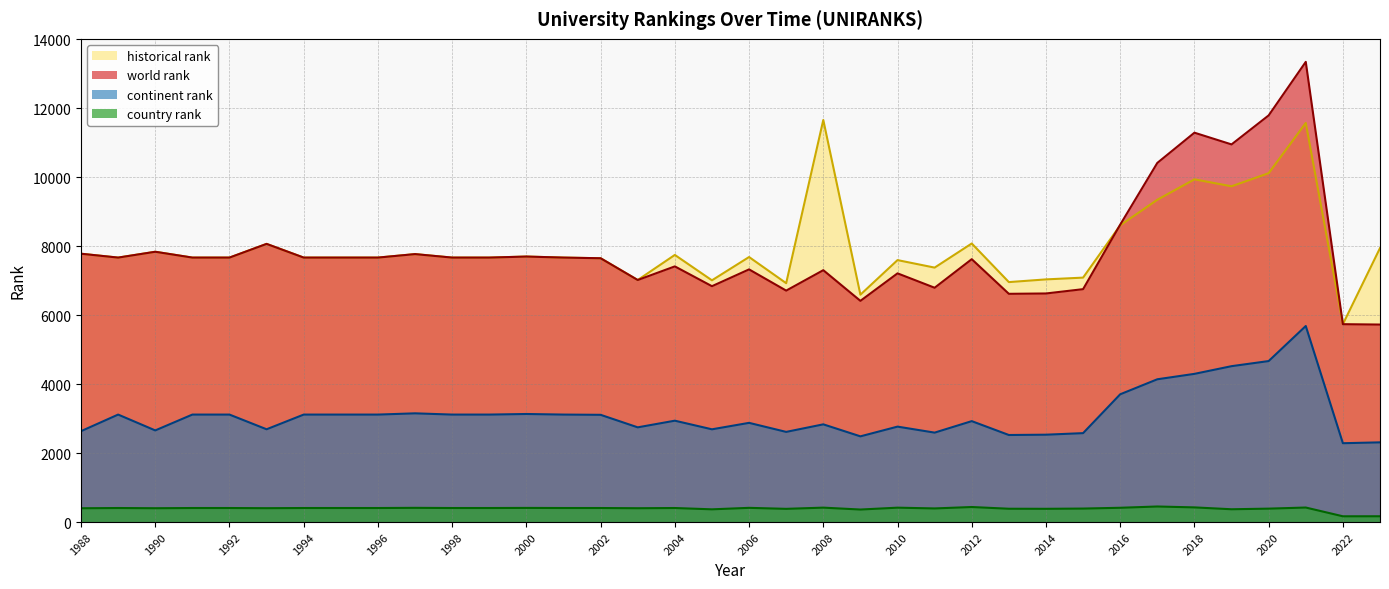

Which category has the highest value in the world rank series?

2021